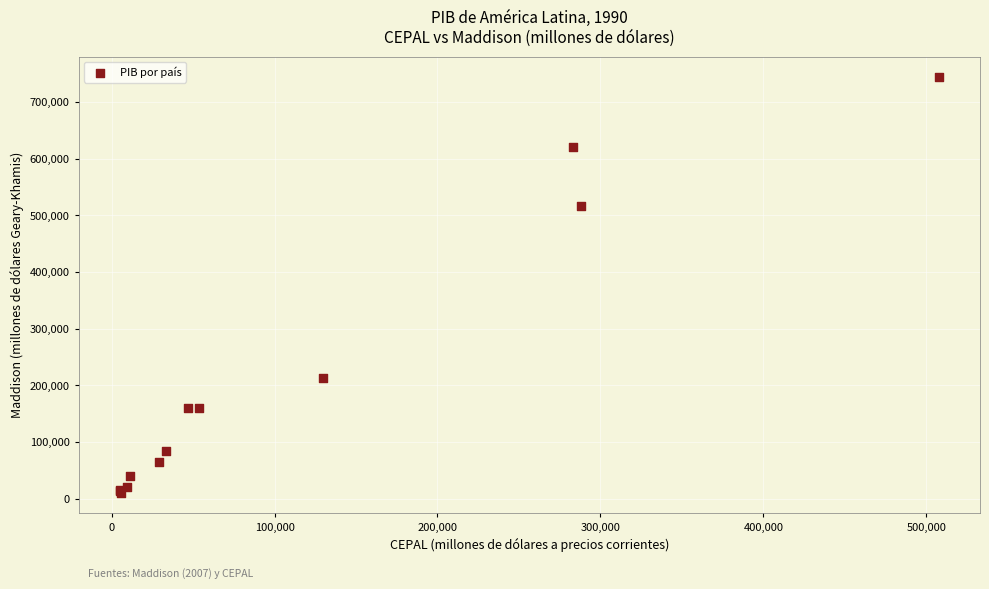

What Y value in the scatter plot is closest to 377226?

516692